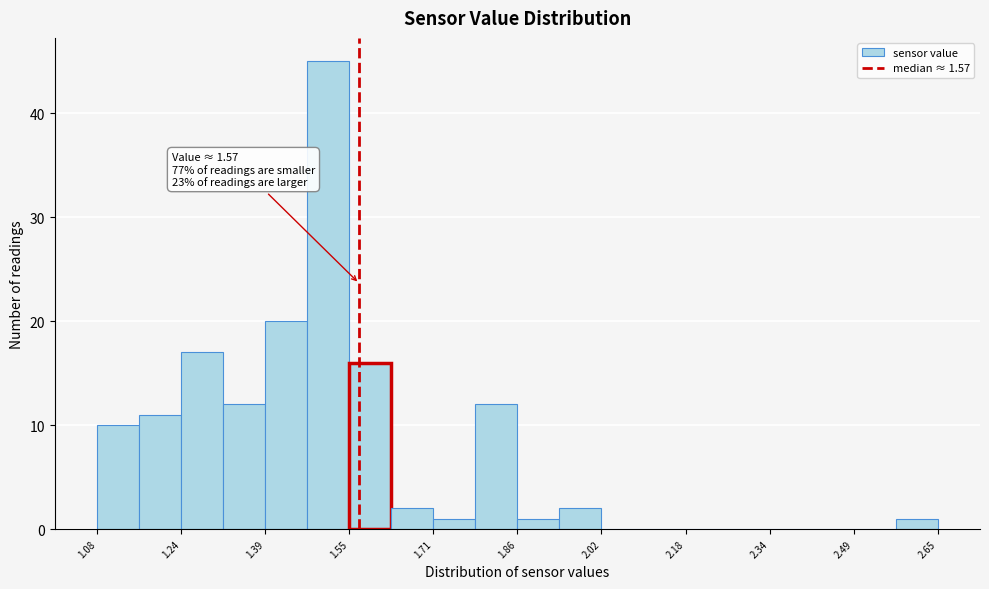

Around what value on the x-axis is the tallest bar? Give the approximate position of its centre, as read against the axis.

1.52